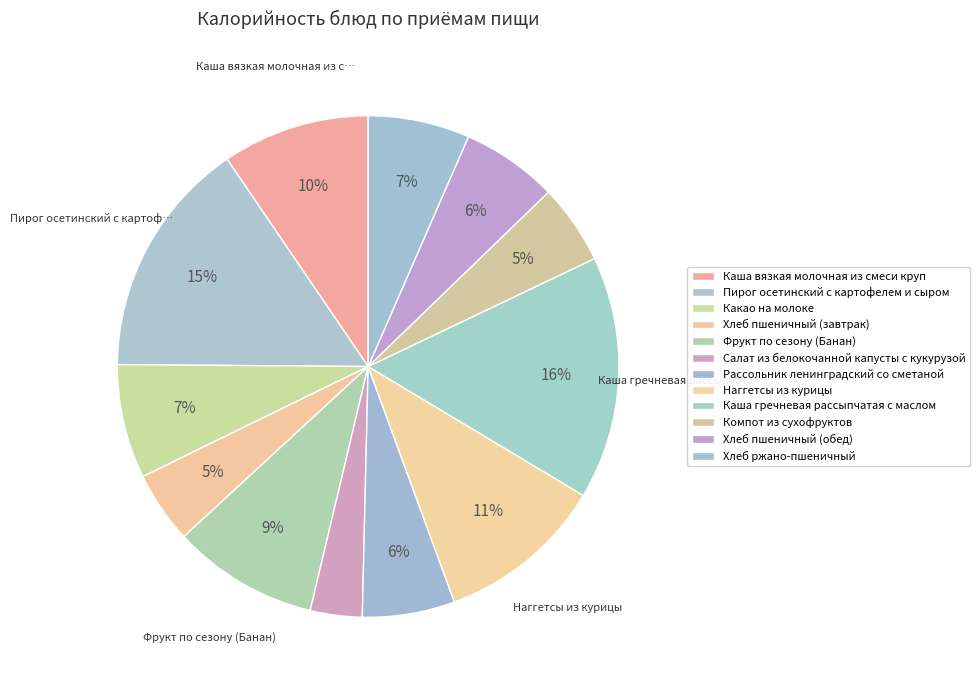

How many segments does this pie chart have?

12